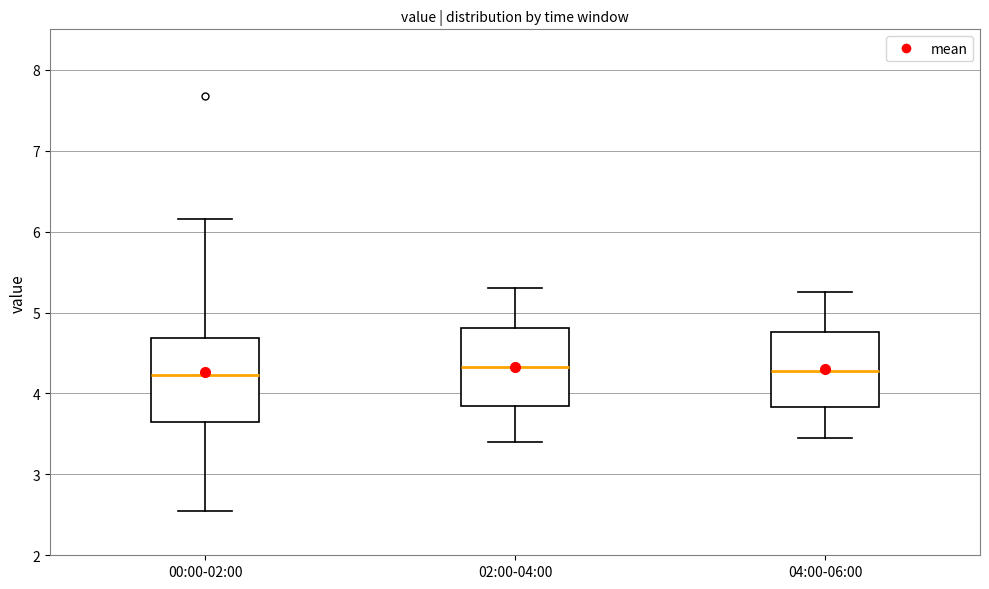

Reading left to right, read every box against the y-axis: the position of its median line, the range the box covers, and the ends of its whiskers. The values are not printed on the chart, so give them approximately, as read against the axis.

00:00-02:00: median 4.2, box 3.7 to 4.7, whiskers 2.6 to 6.2
02:00-04:00: median 4.3, box 3.9 to 4.8, whiskers 3.4 to 5.3
04:00-06:00: median 4.3, box 3.8 to 4.8, whiskers 3.5 to 5.3